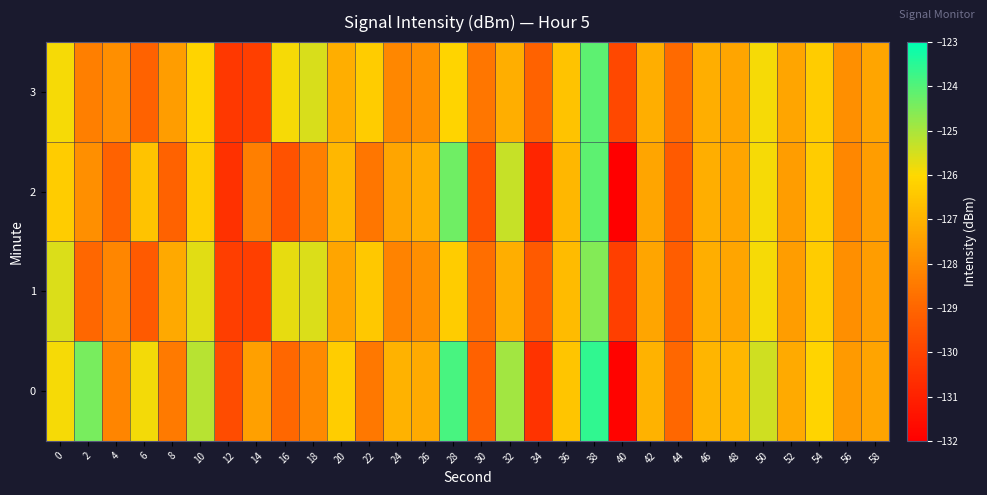

Reading left to right, list all the values displayed in this chart.

0: 0=-125.9	2=-124.4	4=-128.2	6=-125.9	8=-128.5	10=-125.2	12=-129.7	14=-127.5	16=-128.9	18=-128.1	20=-126.3	22=-128.5	24=-127.0	26=-127.2	28=-123.8	30=-129.1	32=-124.9	34=-130.5	36=-126.5	38=-123.6	40=-131.9	42=-127.0	44=-129.0	46=-126.9	48=-126.9	50=-125.4	52=-127.2	54=-126.1	56=-127.6	58=-127.4
1: 0=-125.6	2=-129.0	4=-128.2	6=-129.3	8=-127.3	10=-125.7	12=-130.1	14=-130.1	16=-125.7	18=-125.6	20=-127.3	22=-126.4	24=-128.2	26=-127.9	28=-126.3	30=-128.8	32=-127.1	34=-129.3	36=-126.8	38=-124.6	40=-130.1	42=-127.3	44=-129.2	46=-127.1	48=-127.3	50=-125.9	52=-127.6	54=-126.3	56=-127.9	58=-127.6
2: 0=-126.3	2=-127.9	4=-129.1	6=-126.6	8=-129.1	10=-126.3	12=-130.6	14=-128.3	16=-129.6	18=-128.3	20=-126.9	22=-128.6	24=-127.3	26=-127.1	28=-124.3	30=-129.6	32=-125.3	34=-130.9	36=-126.9	38=-124.1	40=-132.3	42=-127.3	44=-129.3	46=-127.1	48=-127.3	50=-125.9	52=-127.6	54=-126.3	56=-128.1	58=-127.6
3: 0=-125.9	2=-128.3	4=-127.9	6=-129.1	8=-127.6	10=-126.1	12=-130.3	14=-130.1	16=-125.9	18=-125.6	20=-127.1	22=-126.3	24=-128.1	26=-127.9	28=-126.1	30=-128.6	32=-127.1	34=-129.1	36=-126.6	38=-124.1	40=-129.9	42=-127.1	44=-128.9	46=-127.1	48=-127.3	50=-125.9	52=-127.3	54=-126.3	56=-127.9	58=-127.3